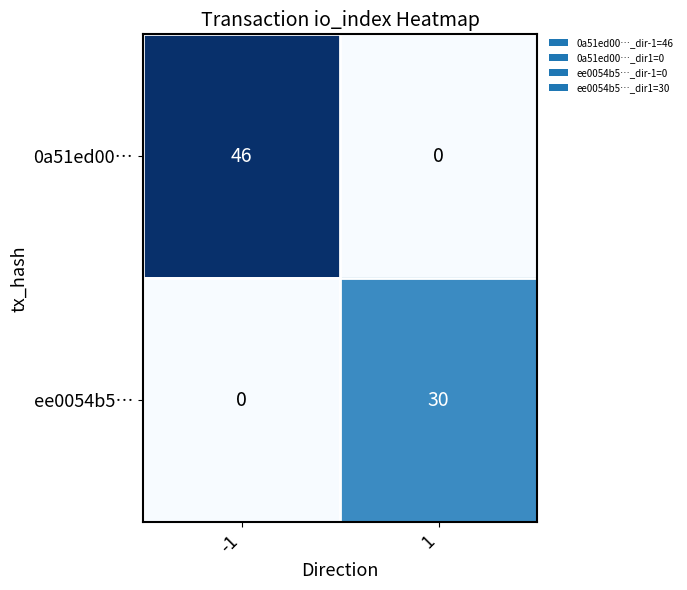

Reading right to left, list all the values displayed in this chart.

0a51ed00…: 0	46
ee0054b5…: 30	0